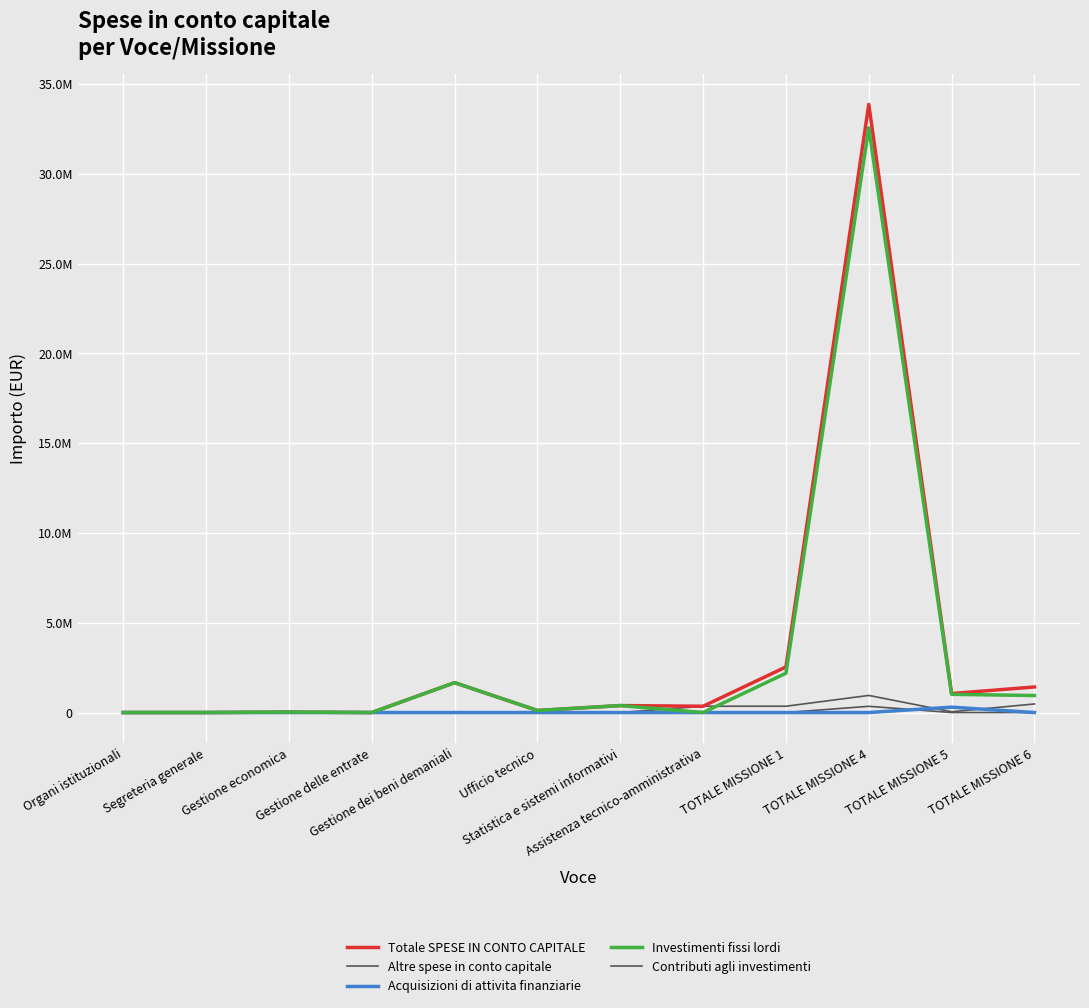

What is the sum of all Altre spese in conto capitale values?

346733.7